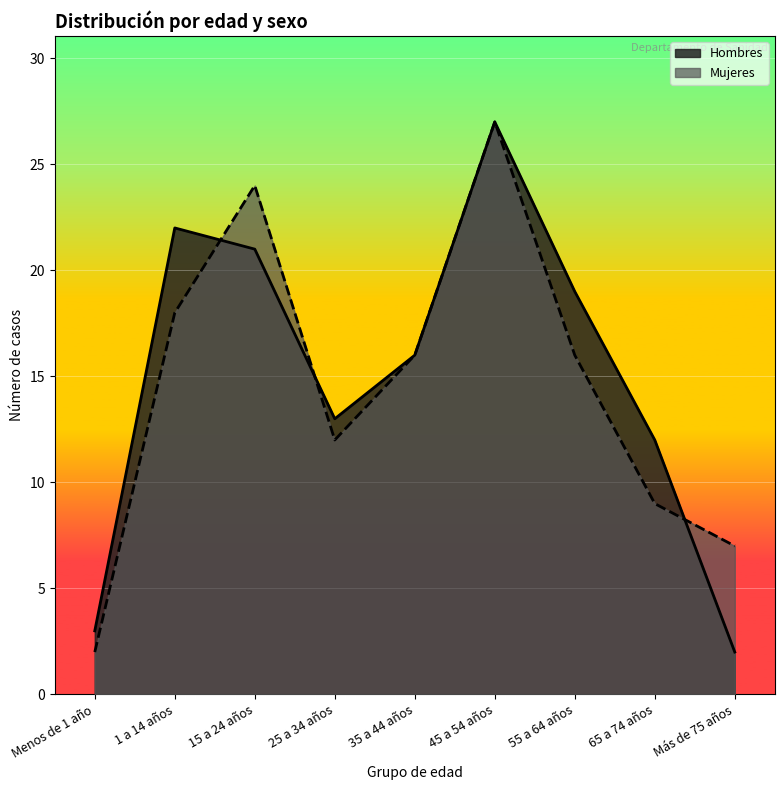

What is the smallest value displayed?

2